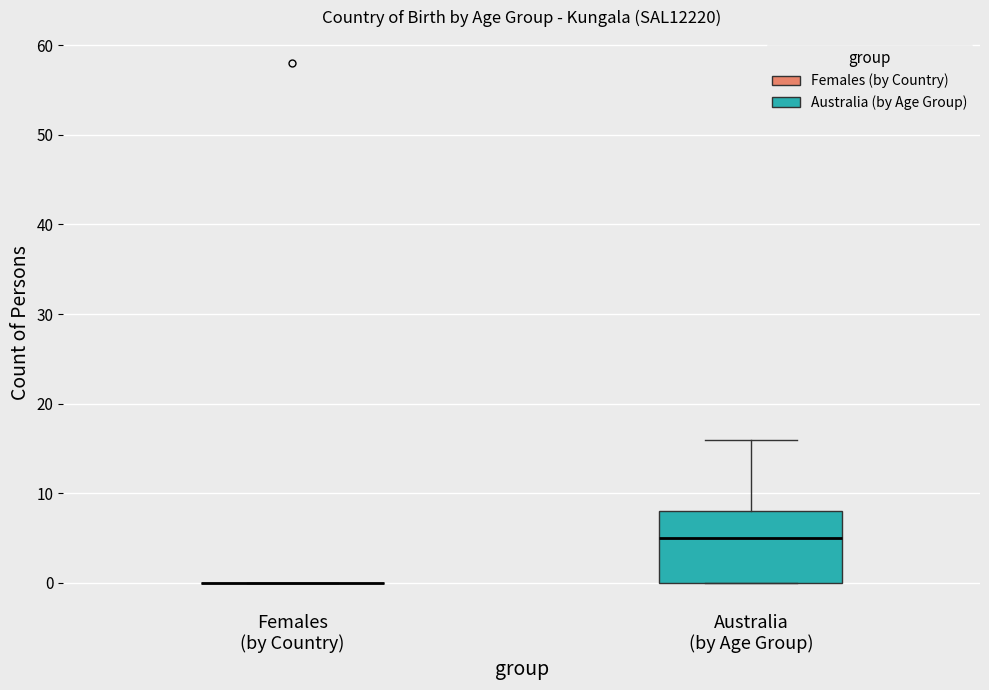

Reading left to right, transcribe this box plot: for each box, give where its median line is, the range the box spans, and where its two whiskers end, as read against the y-axis. The values are not printed on the chart, so give them approximately, as read against the axis.

Females (by Country): box collapsed to a line at 0, whiskers 0 to 0
Australia (by Age Group): median 5, box 0 to 8, whiskers 0 to 16